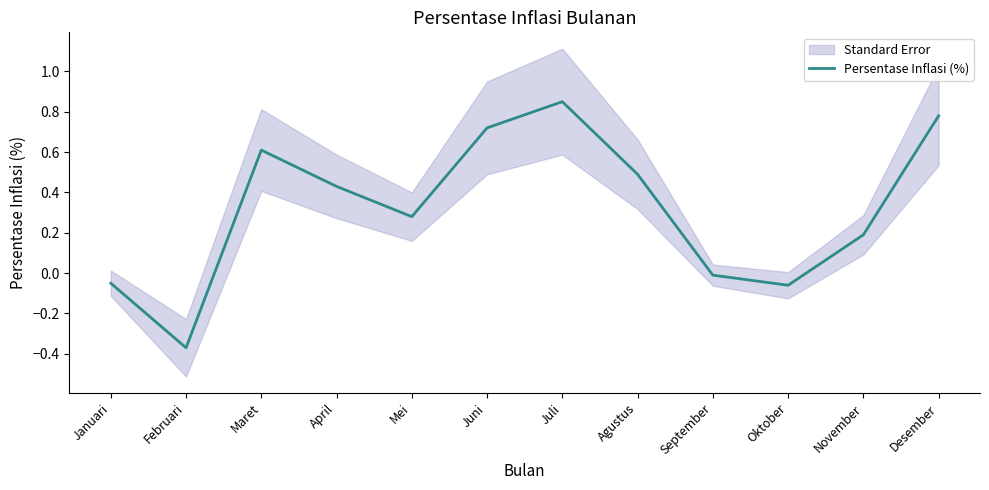

At which category does the chart reach its minimum across all series?

Februari